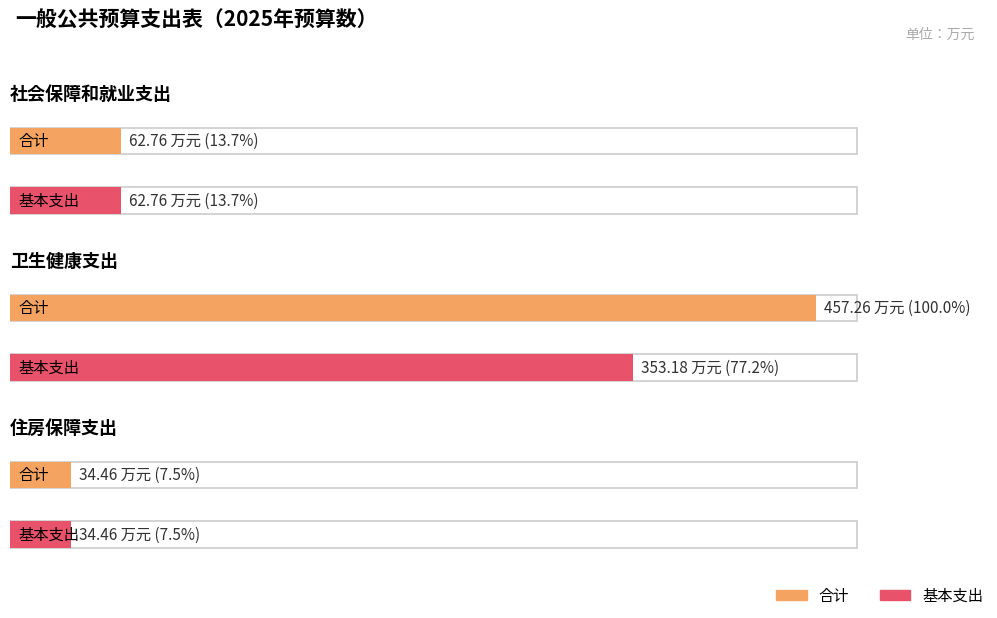

Which series changed the most between 社会保障和就业支出 and 住房保障支出?

合计